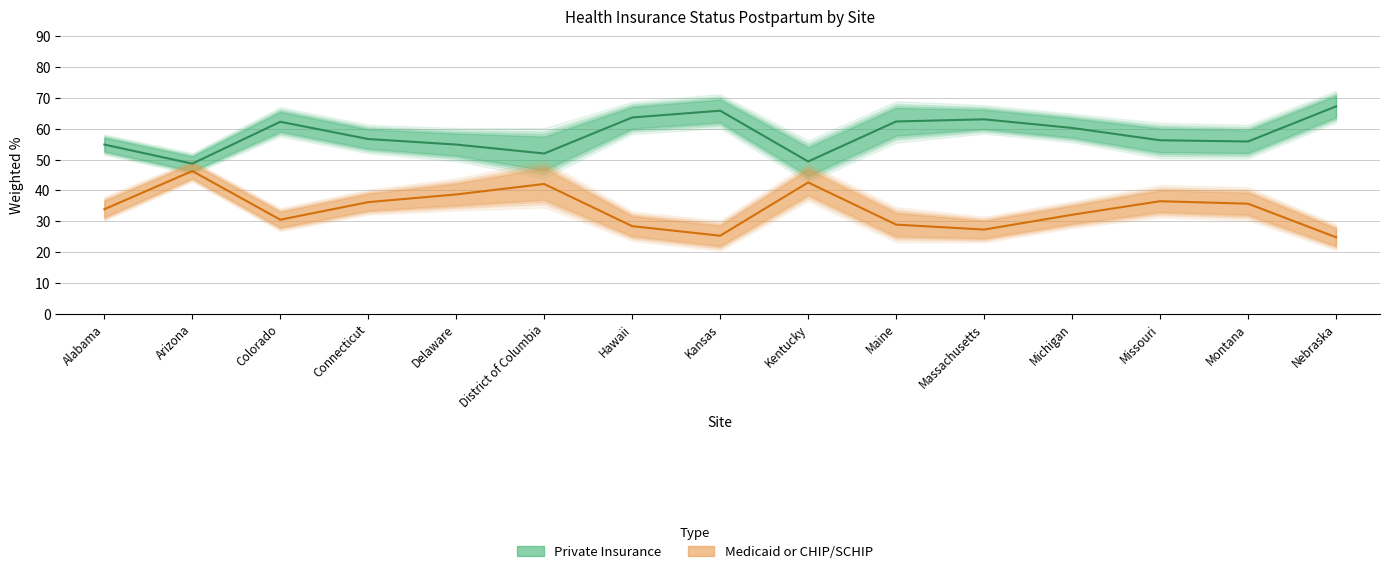

Which series has the largest range (max minus min)?

Medicaid or CHIP/SCHIP